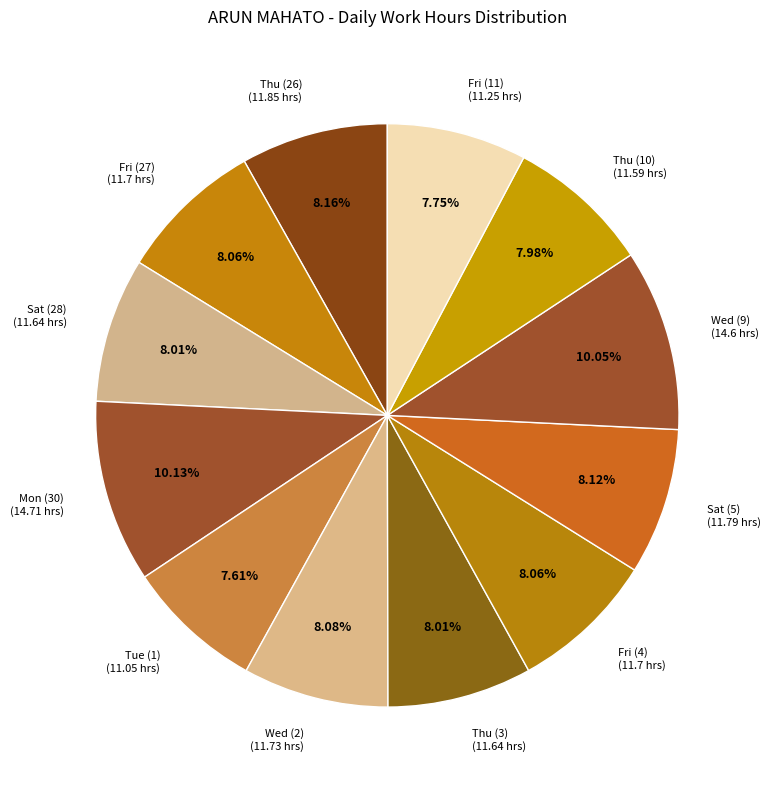

To the nearest percent, what portion does Thu (3) represent?

8%